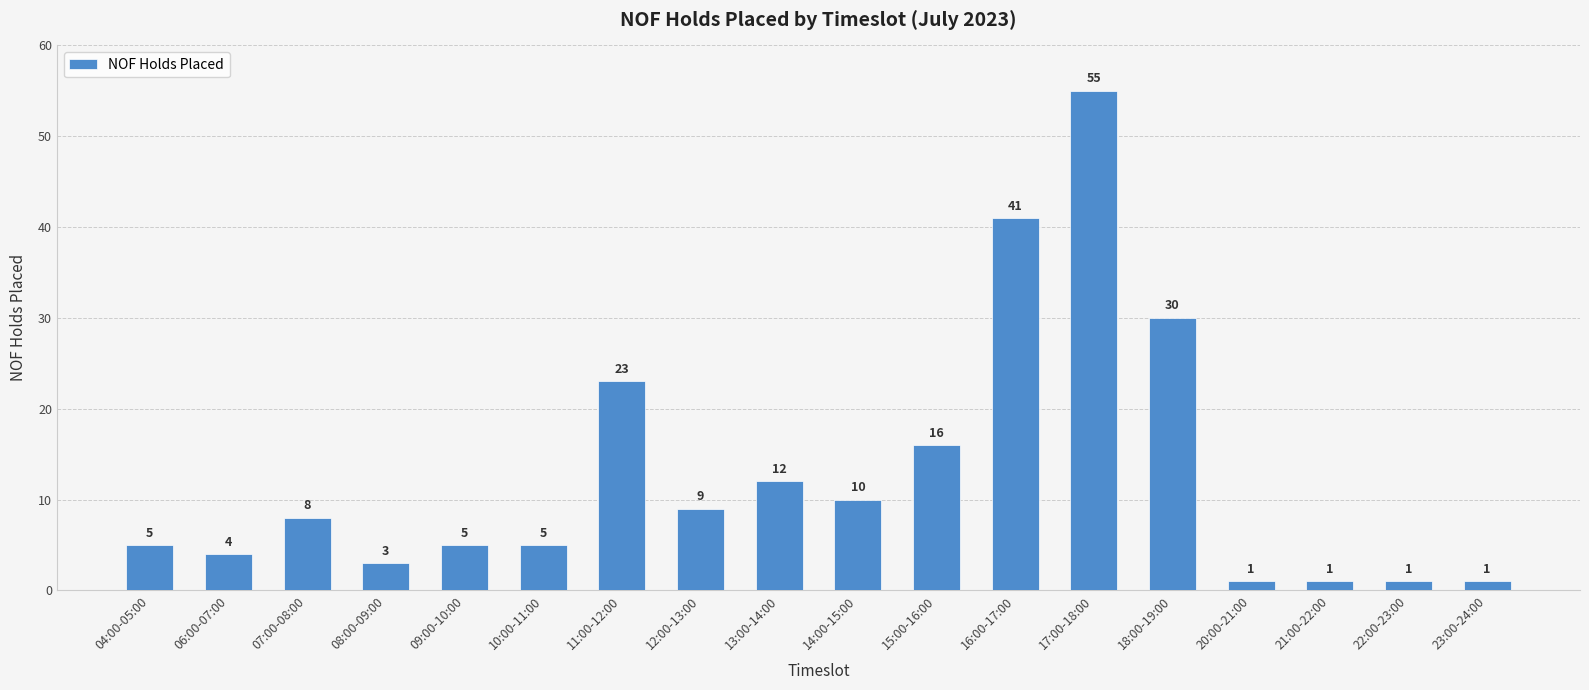

Which label corresponds to the largest value in the chart?

17:00-18:00